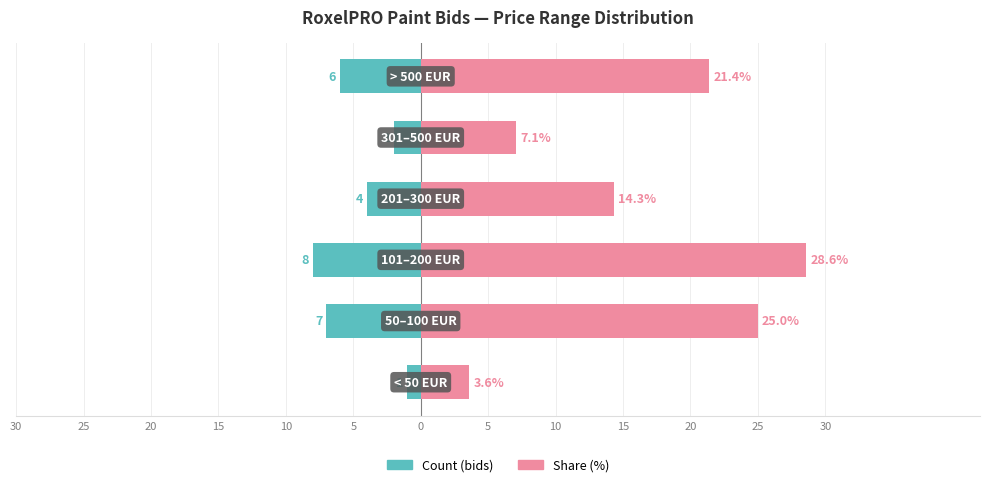

The Percentage (%) series shows 1.0 at 30. True or false?

False